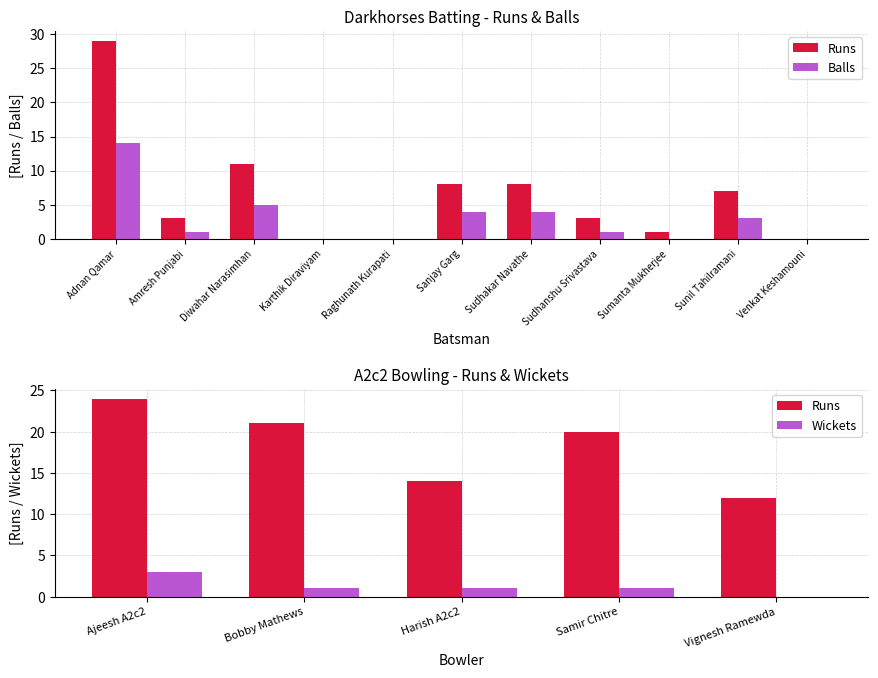

Rank the series by their average value, from lowest to highest.

Balls, Runs